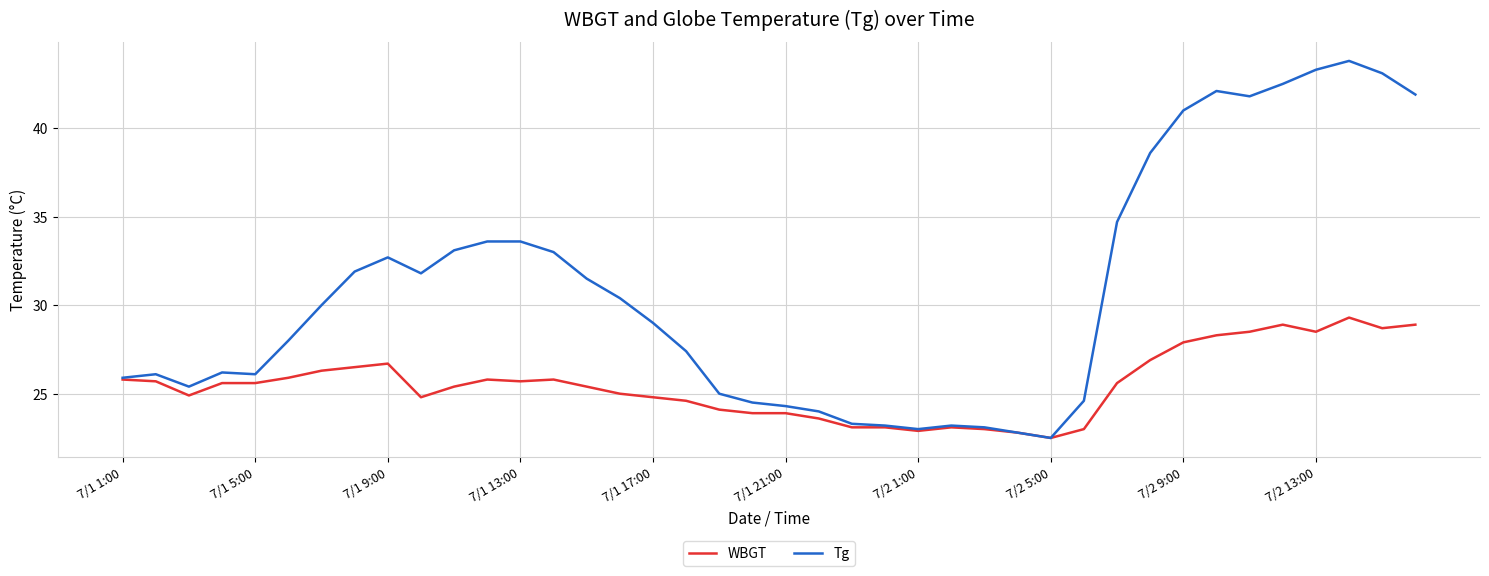

What is the maximum value shown in the chart?

43.8